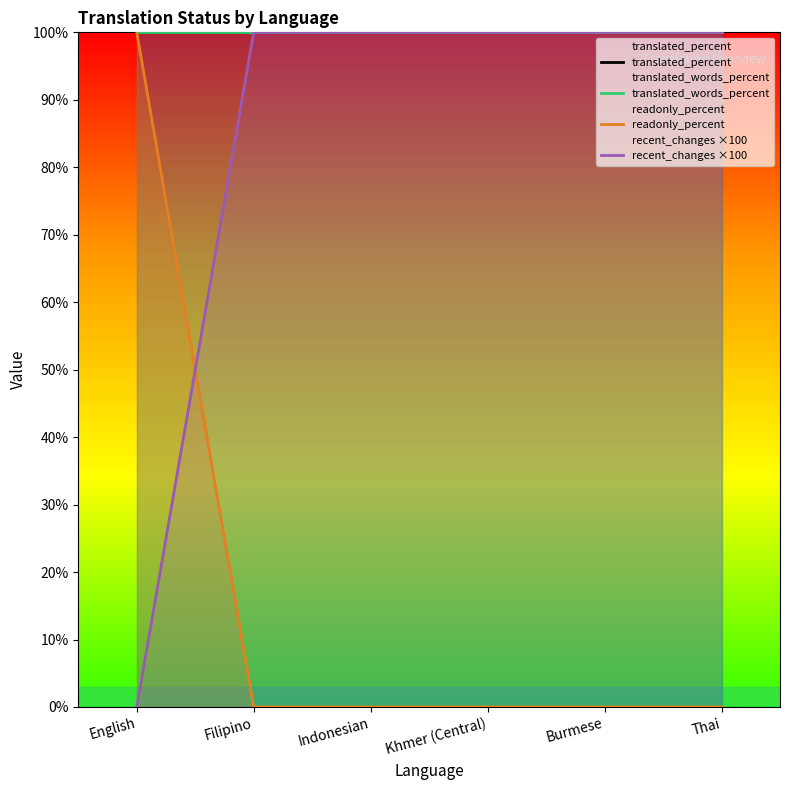

What is the total value across all series at Thai?

300